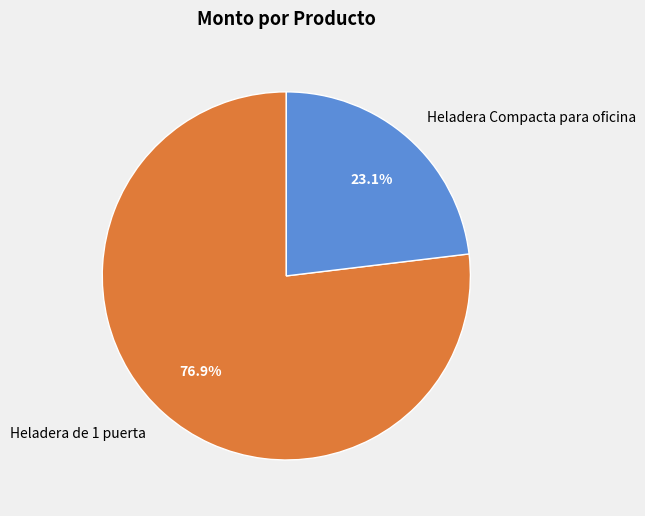

To the nearest percent, what is the average slice percentage?

50%